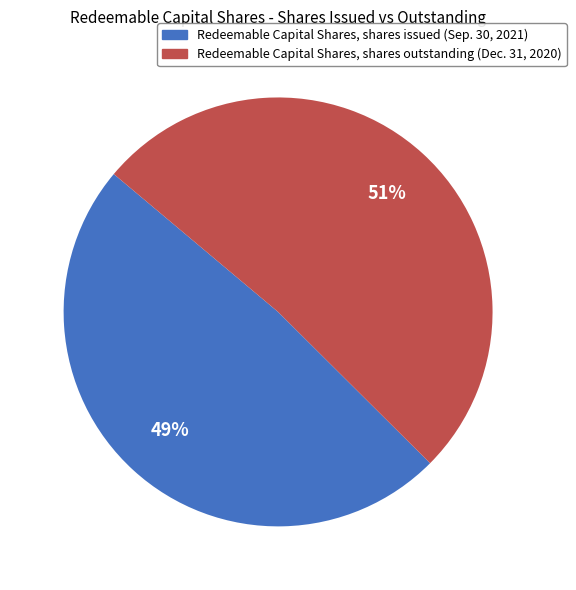

To the nearest percent, what portion does Redeemable Capital Shares, shares outstanding (Dec. 31, 2020) represent?

51%